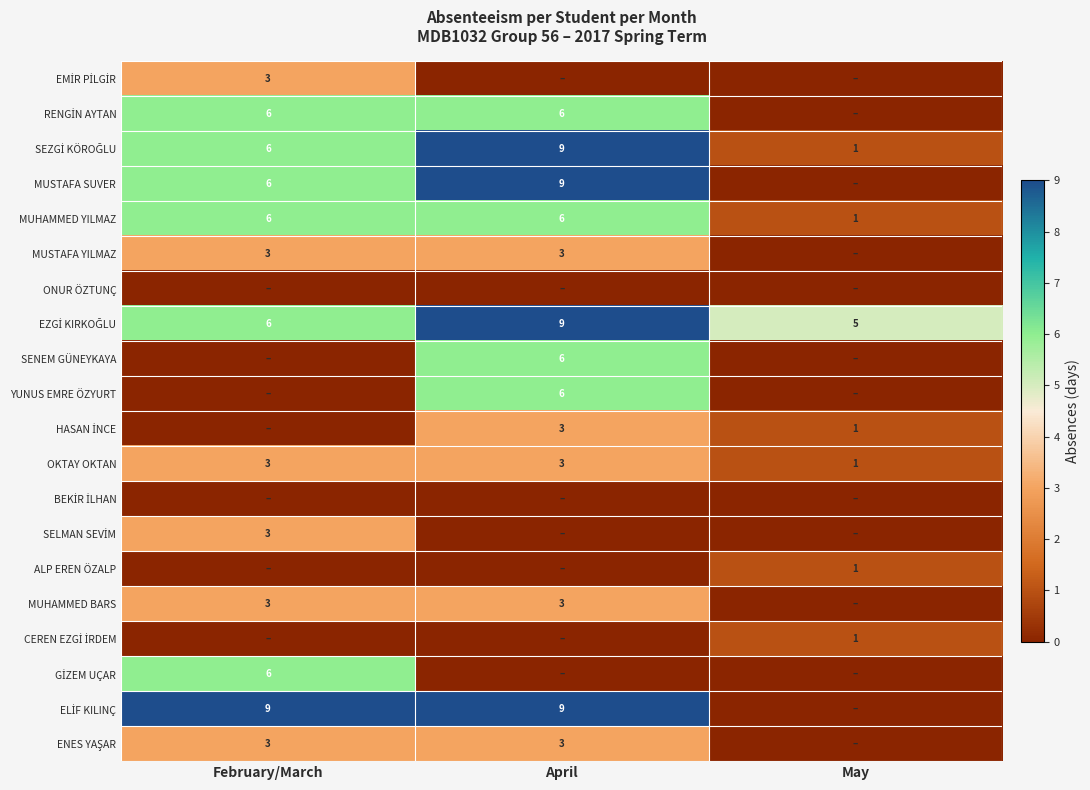

What is the approximate value of OKTAY OKTAN at February/March?

3